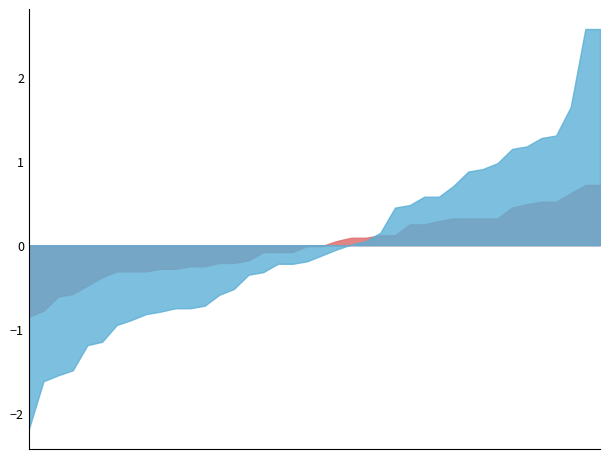

What is the greatest value displayed?

2.6